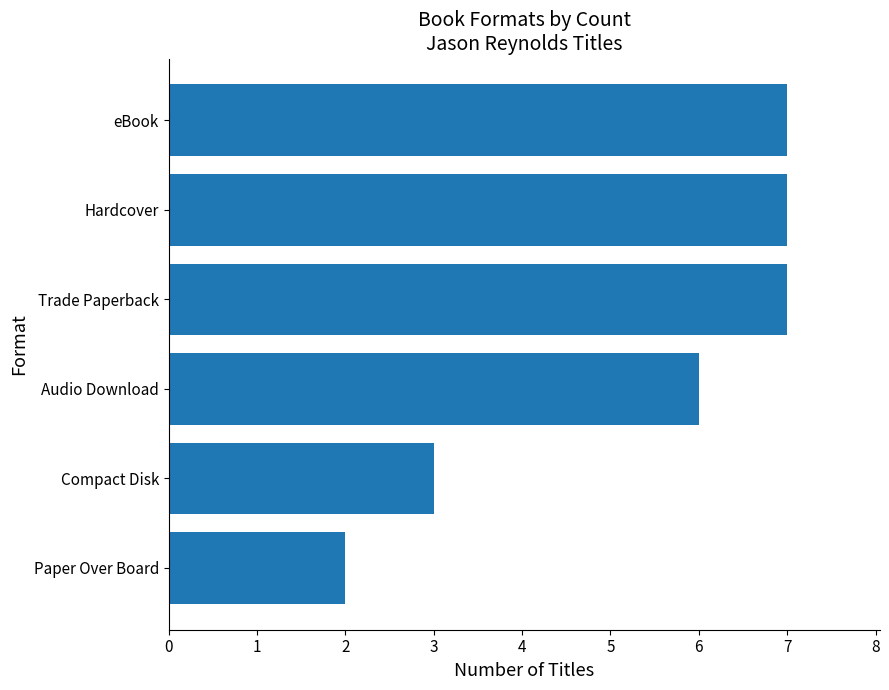

True or false: the data shows 3 at Paper Over Board.

False